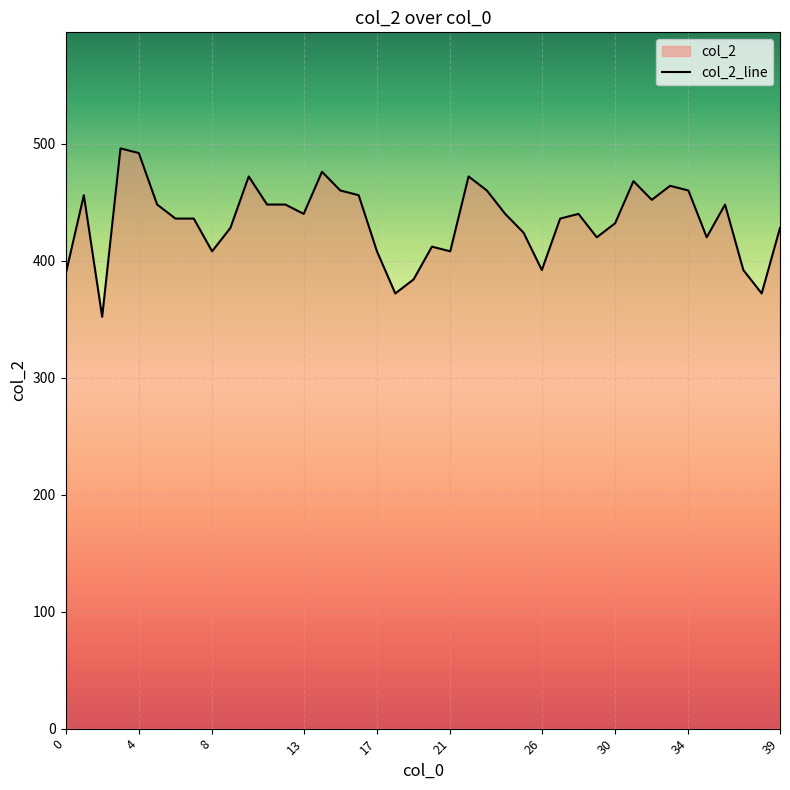

What is the minimum value shown in the chart?

352